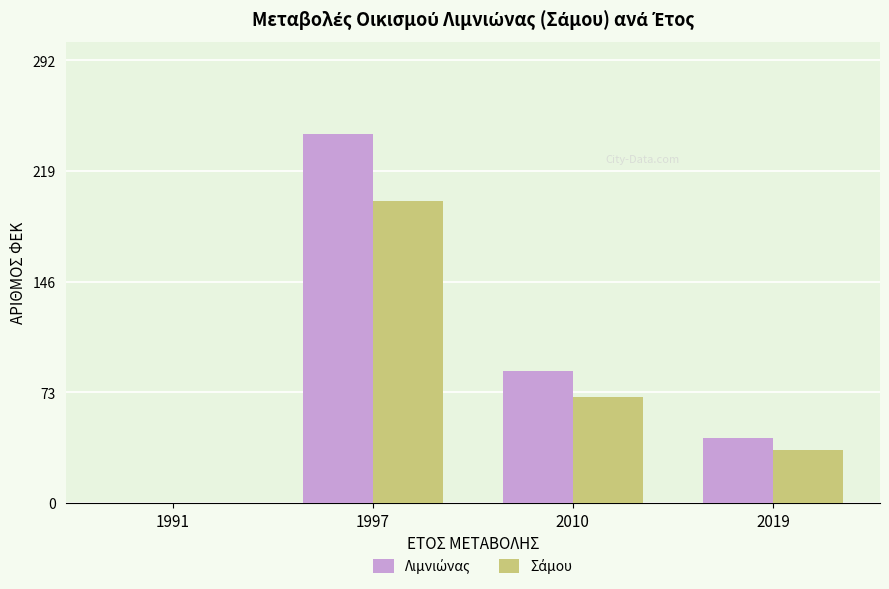

What is the greatest value displayed?

244